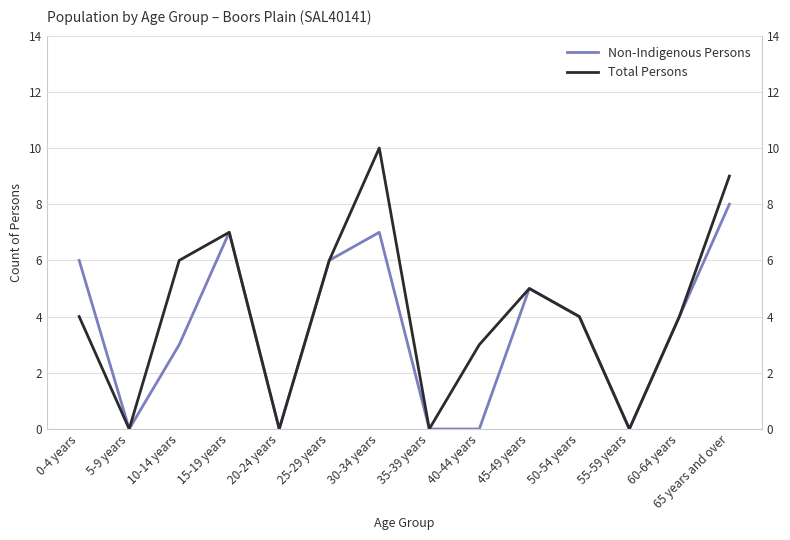

Reading left to right, transcribe all the data shown in this chart.

Non-Indigenous Persons: 0-4 years=6	5-9 years=0	10-14 years=3	15-19 years=7	20-24 years=0	25-29 years=6	30-34 years=7	35-39 years=0	40-44 years=0	45-49 years=5	50-54 years=4	55-59 years=0	60-64 years=4	65 years and over=8
Total Persons: 0-4 years=4	5-9 years=0	10-14 years=6	15-19 years=7	20-24 years=0	25-29 years=6	30-34 years=10	35-39 years=0	40-44 years=3	45-49 years=5	50-54 years=4	55-59 years=0	60-64 years=4	65 years and over=9